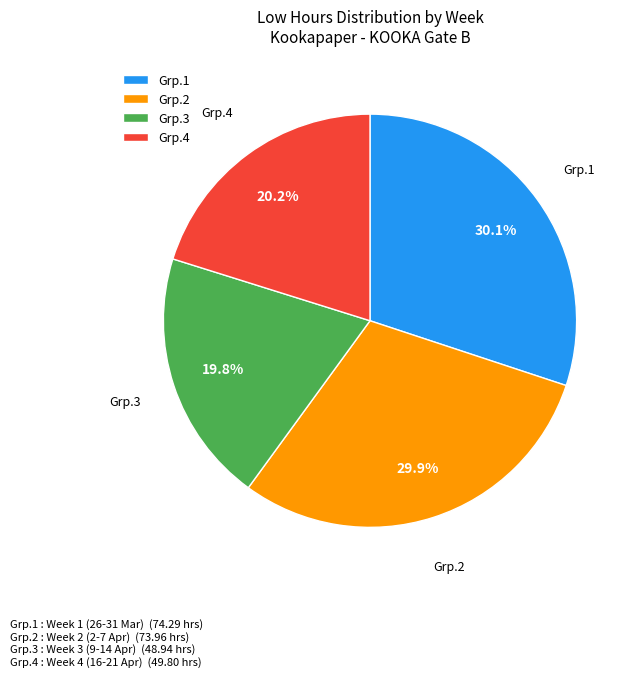

Does any single category account for the majority?

No